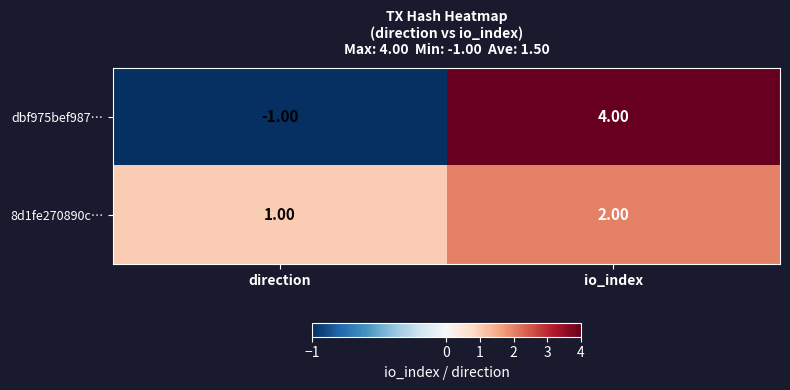

What is the spread (max minus min) of values at io_index?

2